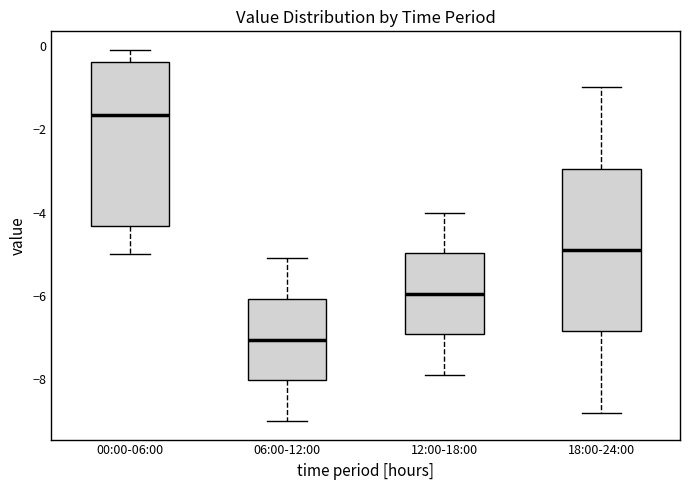

Reading left to right, read every box against the y-axis: the position of its median line, the range the box covers, and the ends of its whiskers. The values are not printed on the chart, so give them approximately, as read against the axis.

00:00-06:00: median -1.6, box -4.4 to -0.4, whiskers -5.0 to 0.0
06:00-12:00: median -7.0, box -8.0 to -6.0, whiskers -9.0 to -5.0
12:00-18:00: median -6.0, box -7.0 to -5.0, whiskers -7.8 to -4.0
18:00-24:00: median -4.8, box -6.8 to -3.0, whiskers -8.8 to -1.0